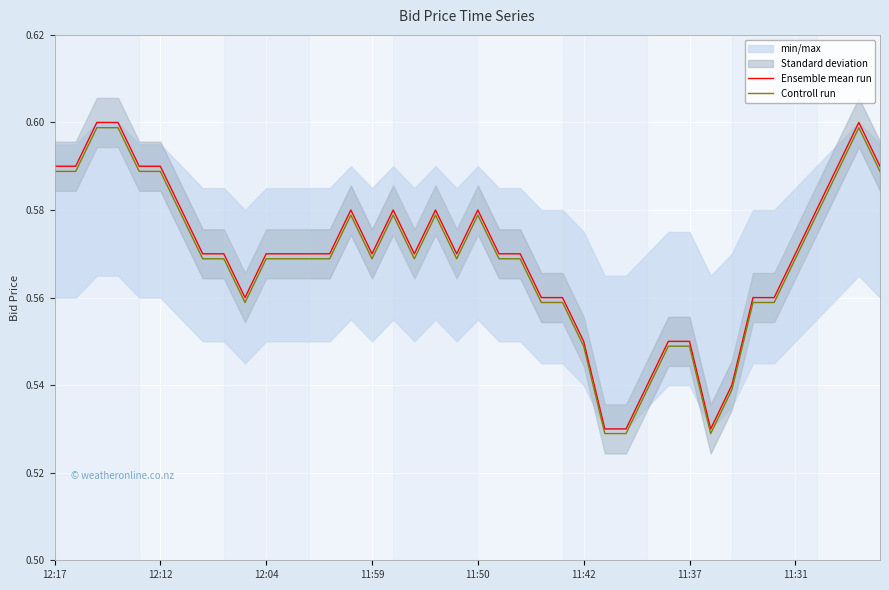

Rank the series by their average value, from highest to lowest.

Ensemble mean run, Controll run